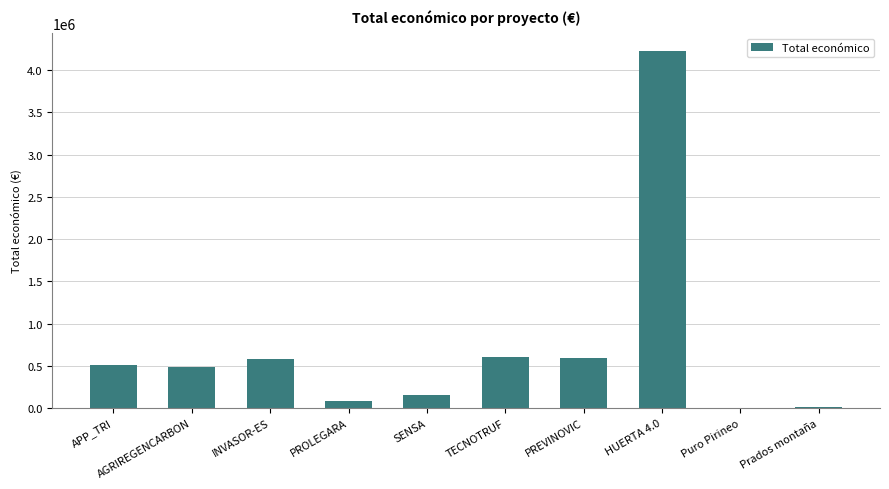

Which has a higher value, TECNOTRUF or PROLEGARA?

TECNOTRUF